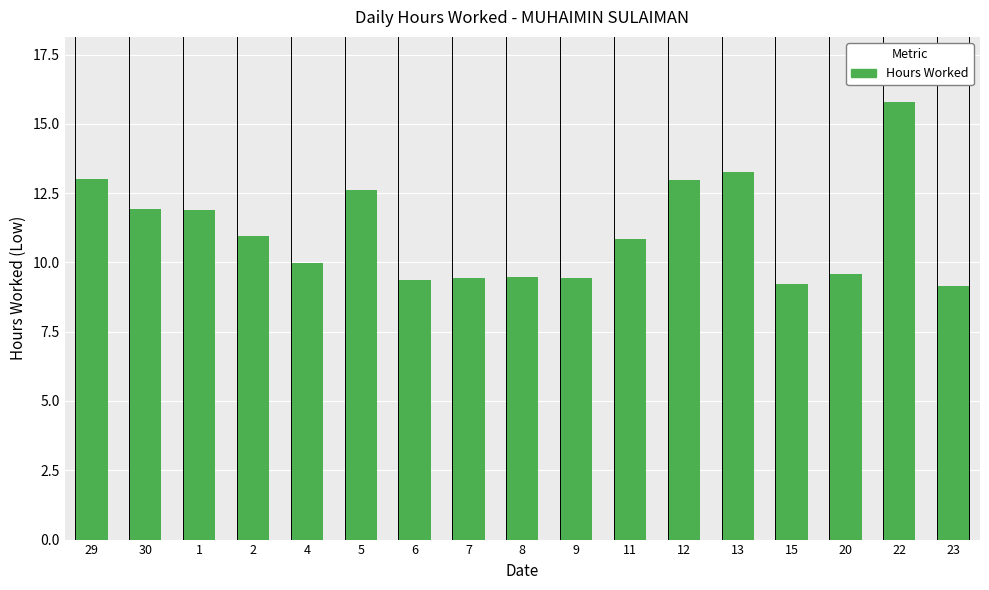

What is the average value?

11.1